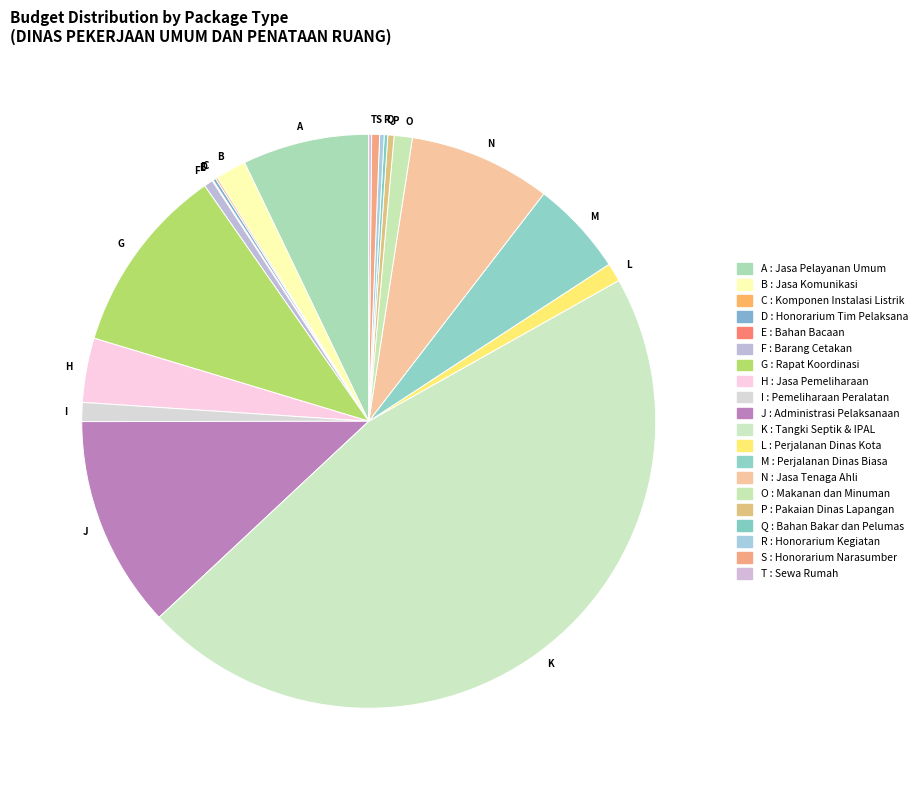

Does any single category account for the majority?

No